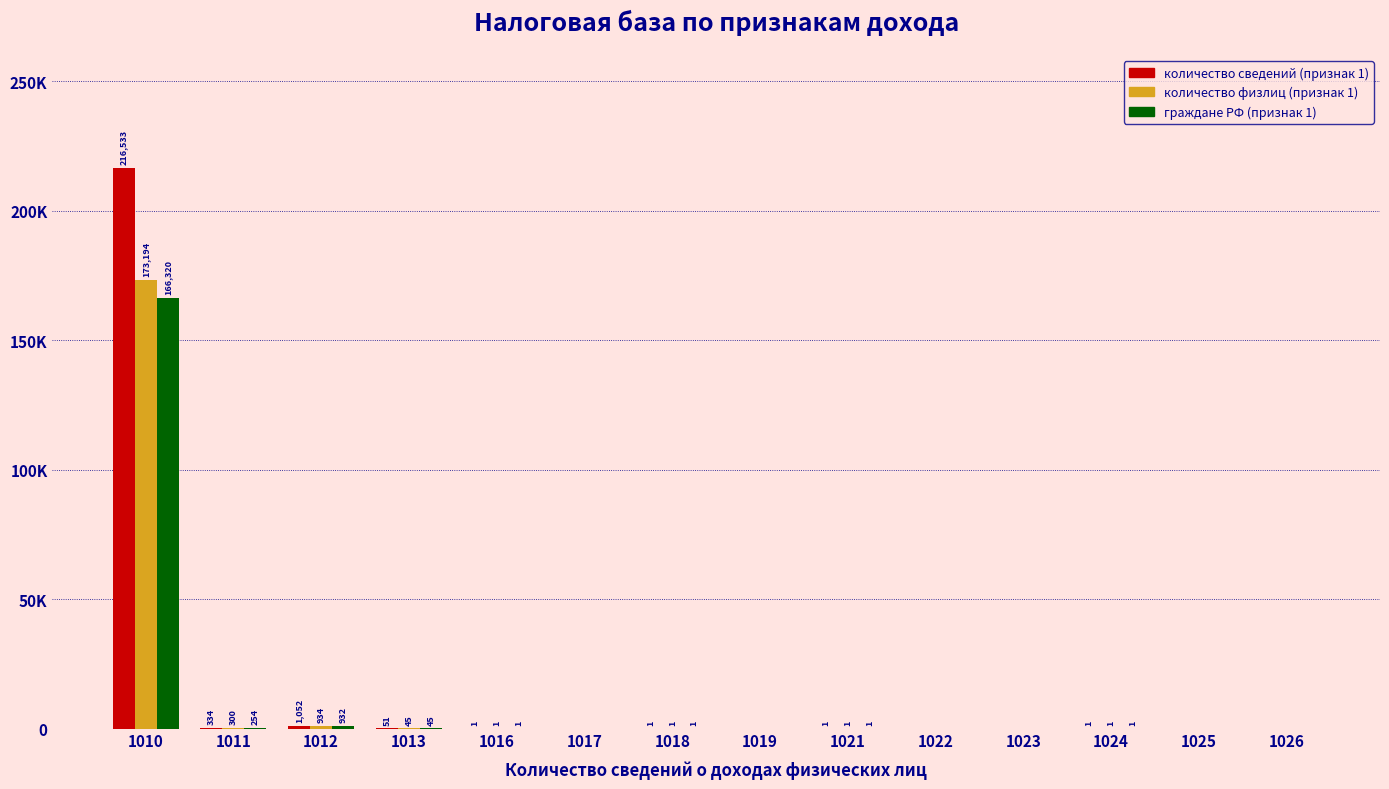

What are all the series names shown in the legend?

количество сведений (признак 1), количество физлиц (признак 1), граждане РФ (признак 1)